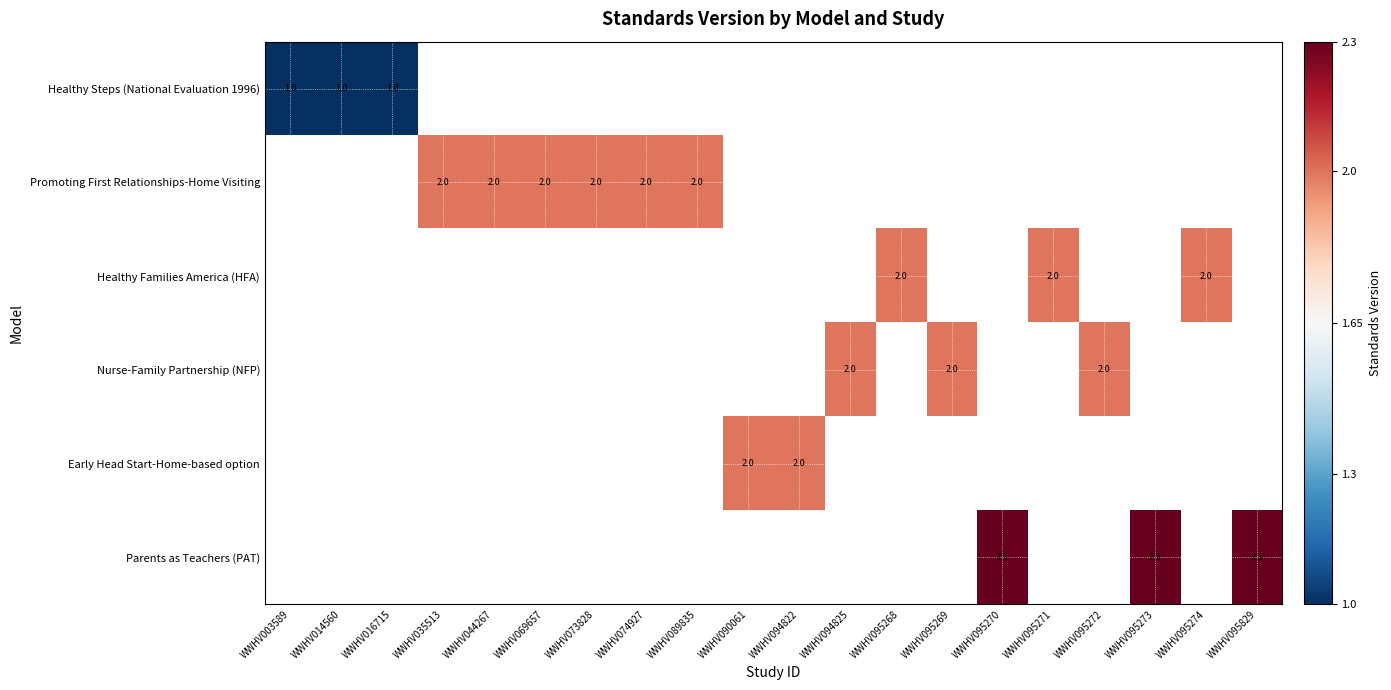

True or false: Promoting First Relationships-Home Visiting has a value of 3.2 at WWHV089835.

False